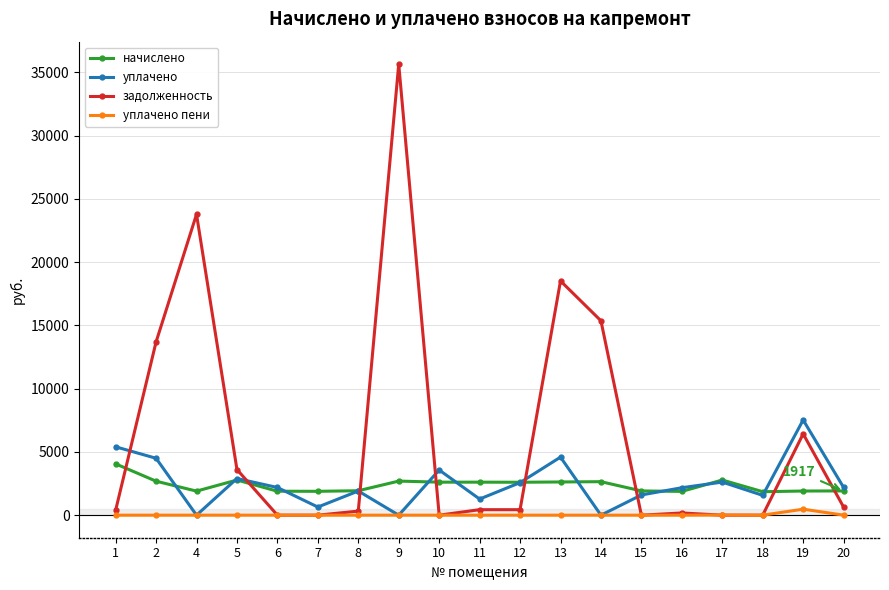

What is the value of the уплачено пени point at the 19th from the left?

1.8